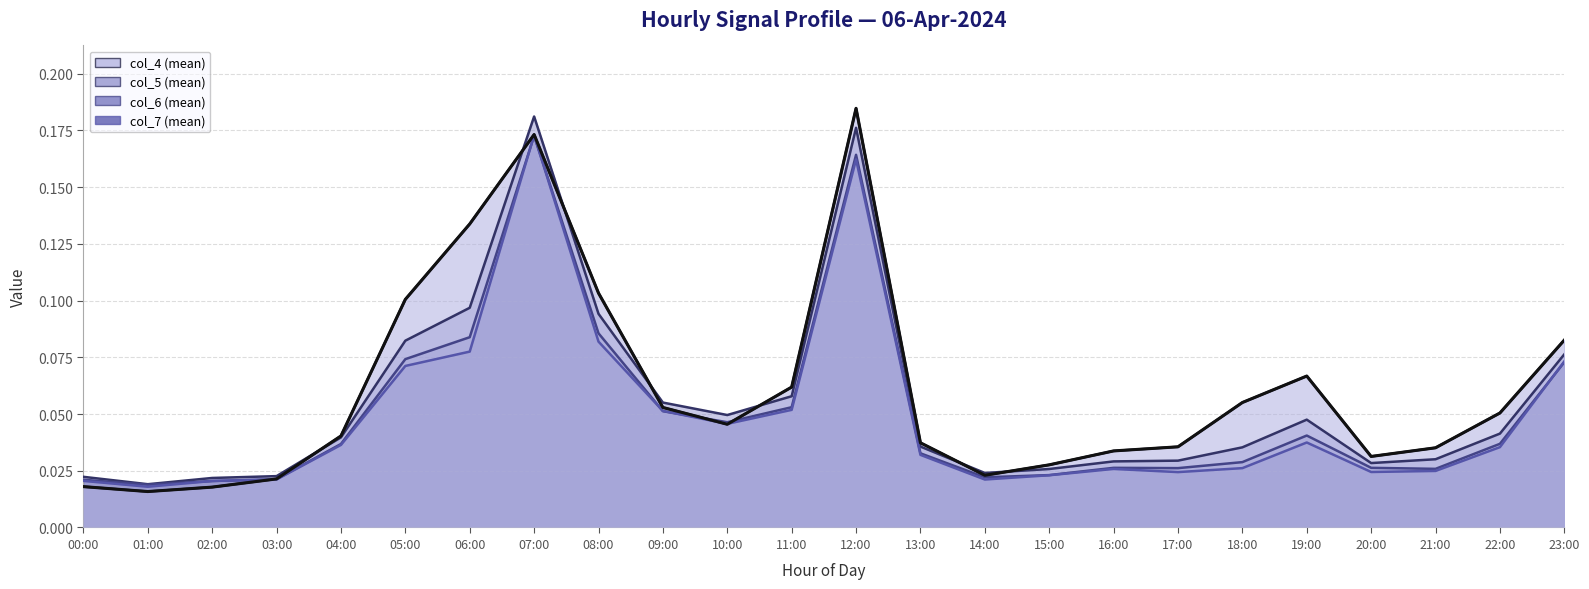

How many interior local peaks does the col_5 series have?

3